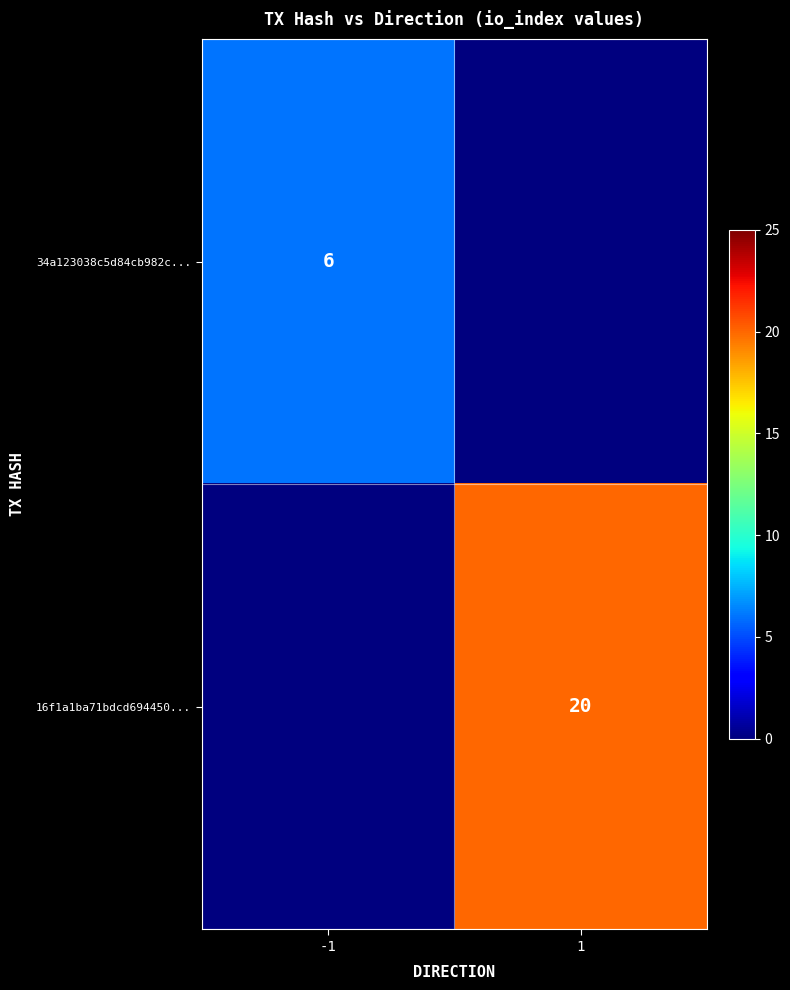

What is the maximum value shown in the chart?

20